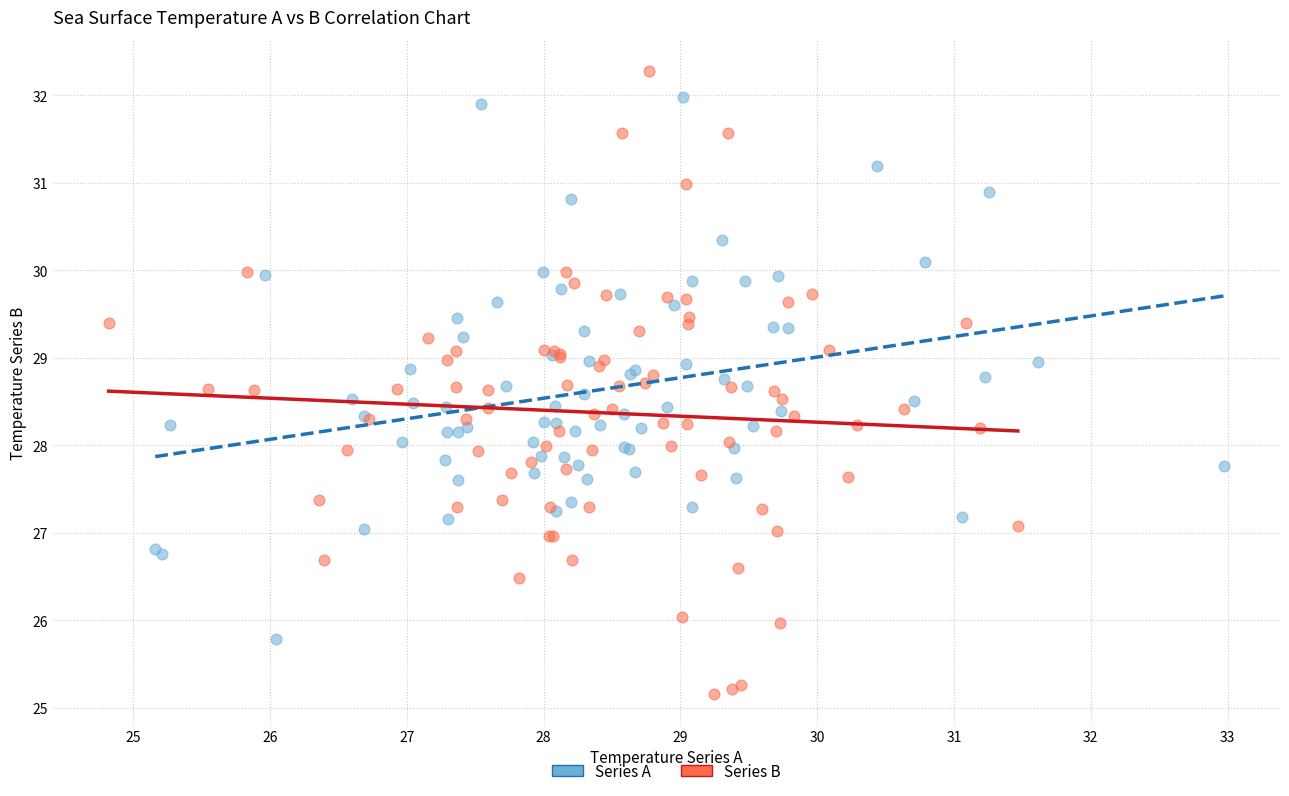

Which series reaches the minimum Y coordinate?

Series B